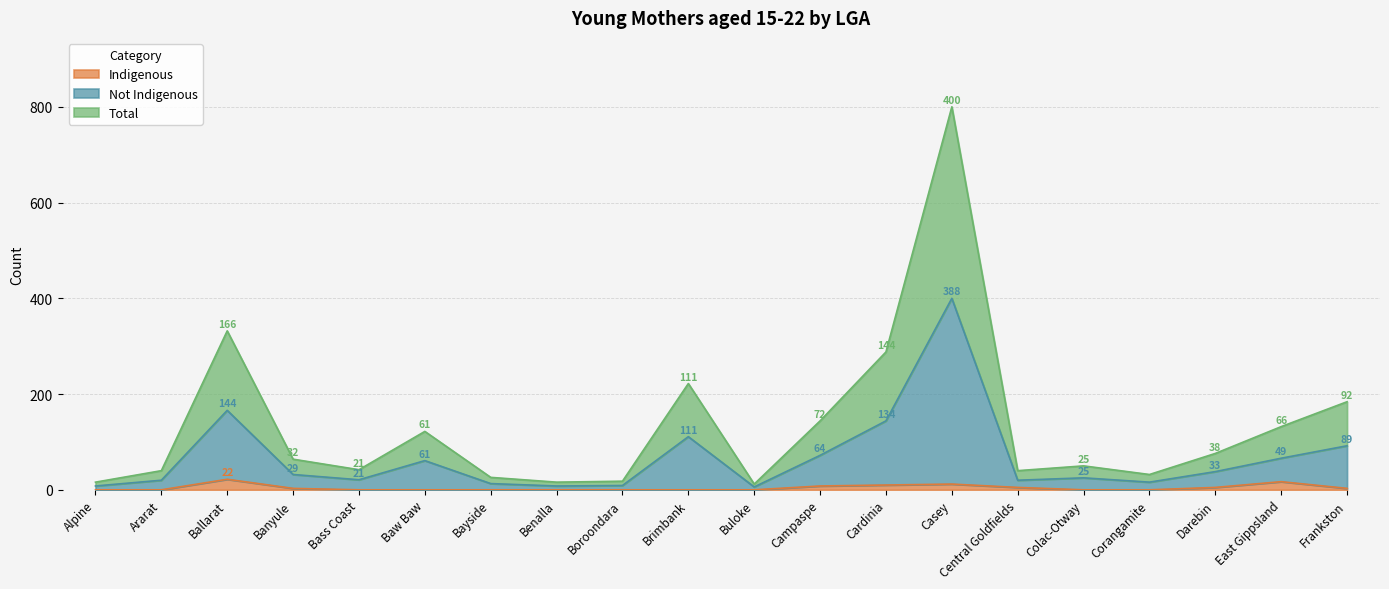

What position from the right is Brimbank?

11